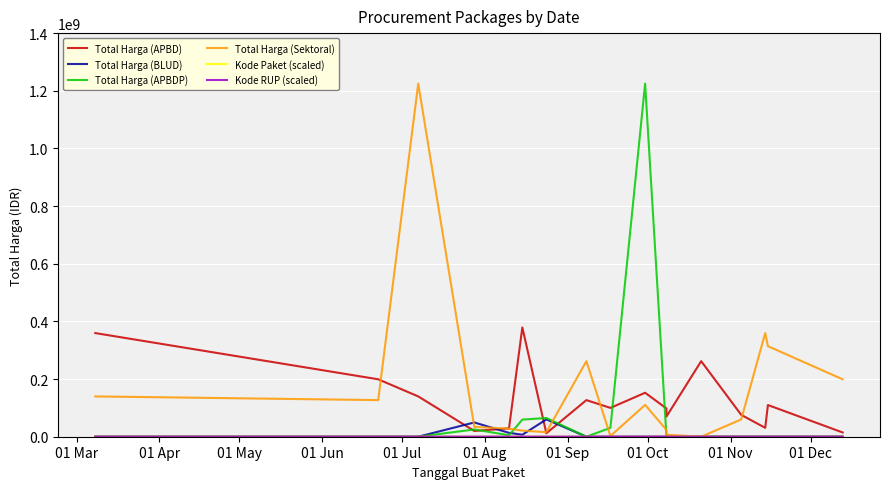

True or false: Total Harga (APBD) has a value of 35358459.8 at 01 Jun.

False